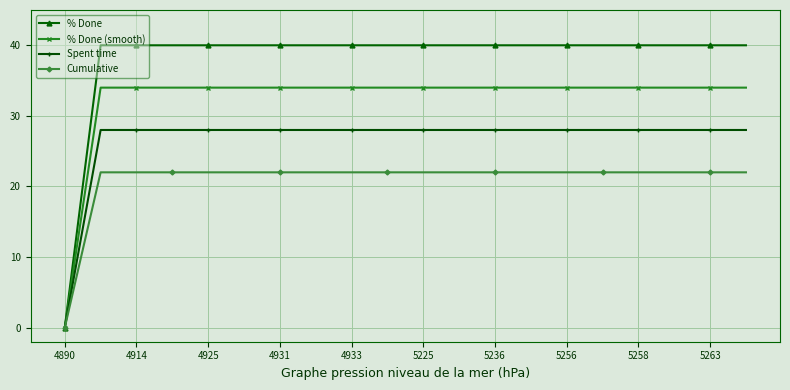

What is the value of the % Done (smooth) point at the 2nd from the left?

34